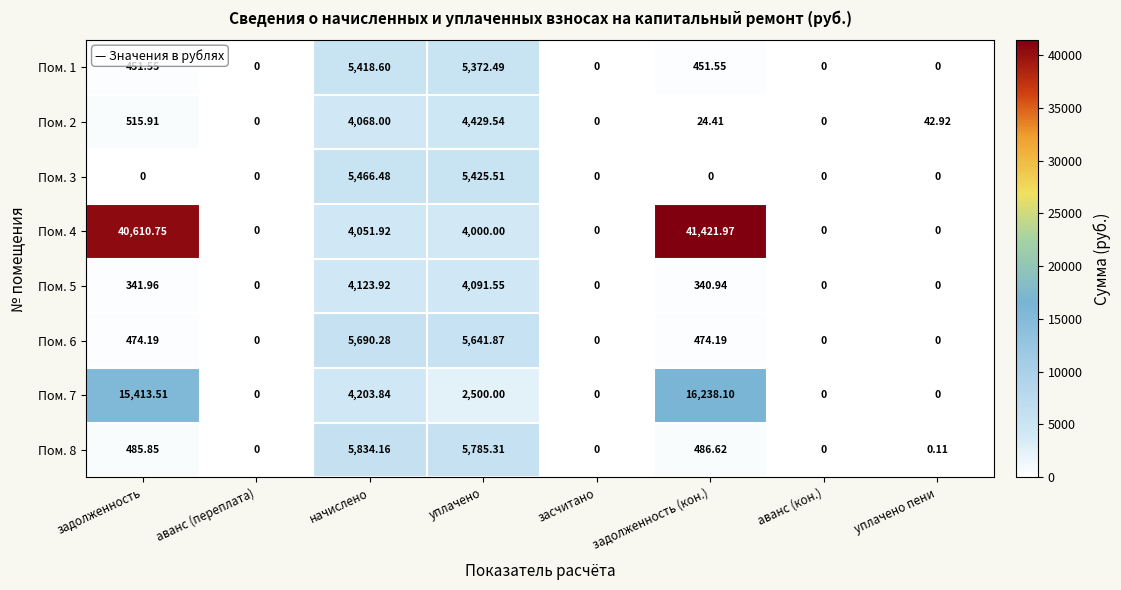

Which category has the highest value across all series?

задолженность (кон.)